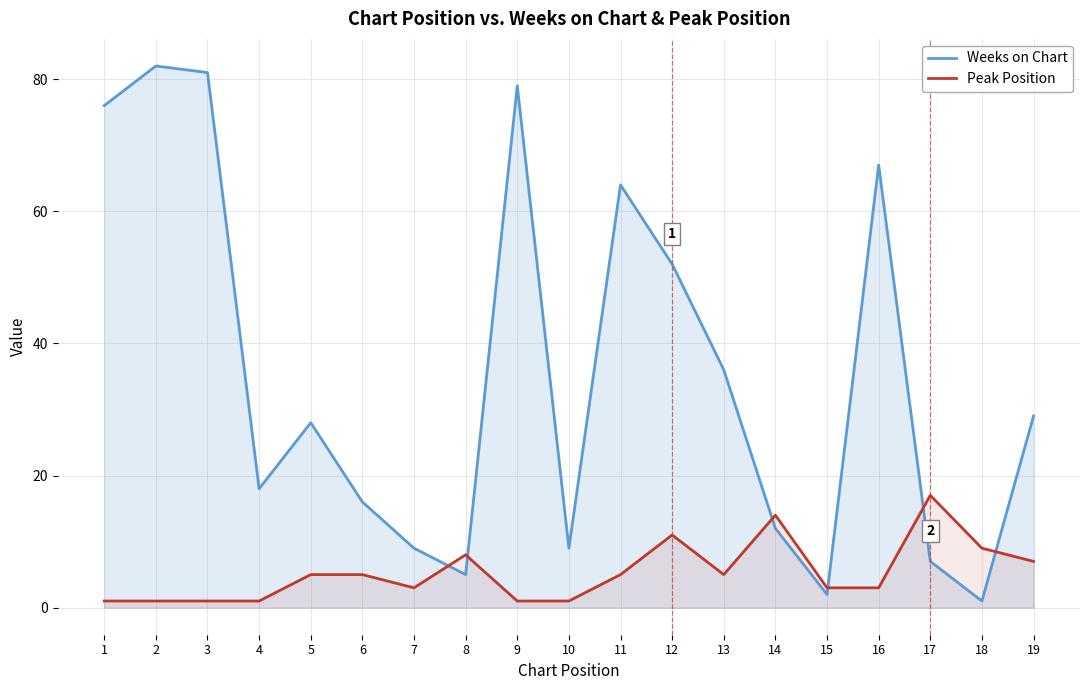

Reading left to right, extract all data points from this chart.

Weeks on Chart: 1=76	2=82	3=81	4=18	5=28	6=16	7=9	8=5	9=79	10=9	11=64	12=52	13=36	14=12	15=2	16=67	17=7	18=1	19=29
Peak Position: 1=1	2=1	3=1	4=1	5=5	6=5	7=3	8=8	9=1	10=1	11=5	12=11	13=5	14=14	15=3	16=3	17=17	18=9	19=7